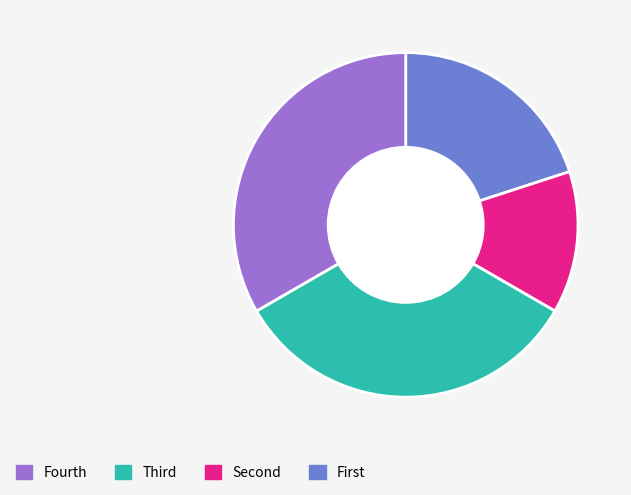

Does any single category account for the majority?

No